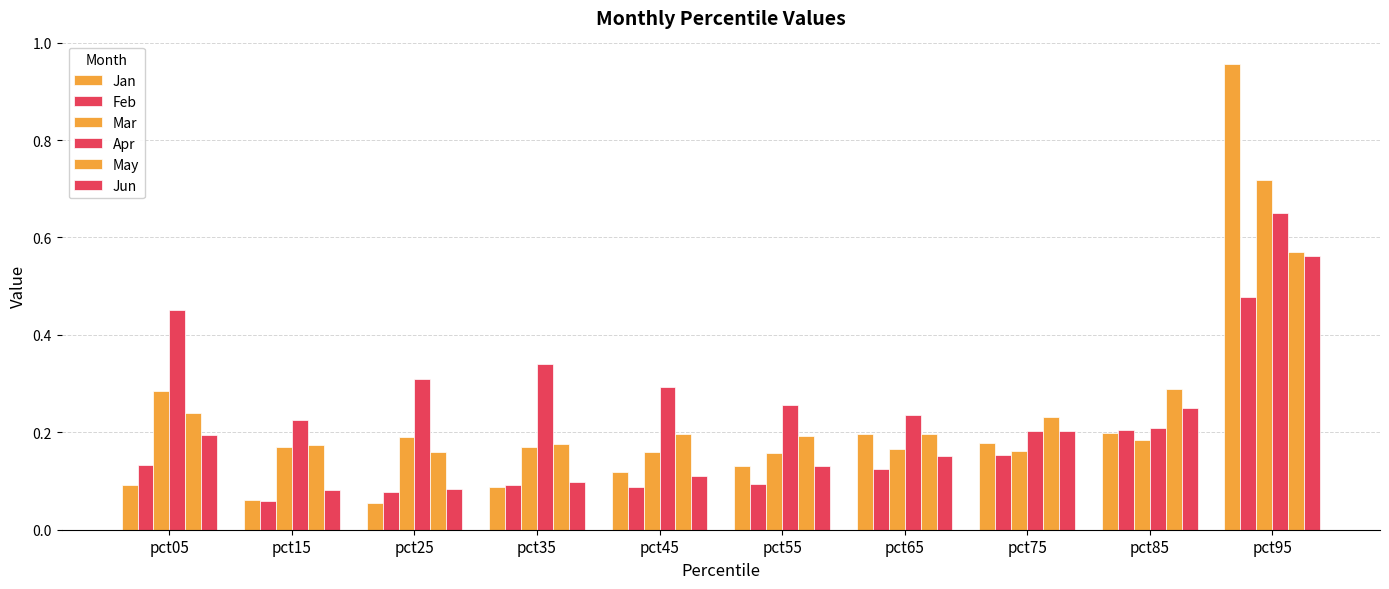

Are the bars horizontal?

No